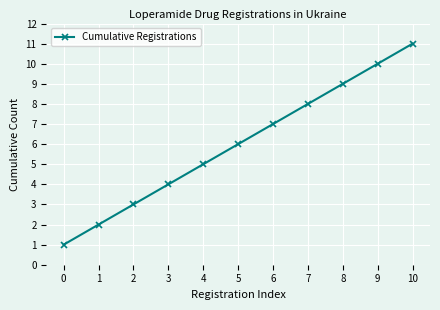

Count the number of data series in this chart.

1